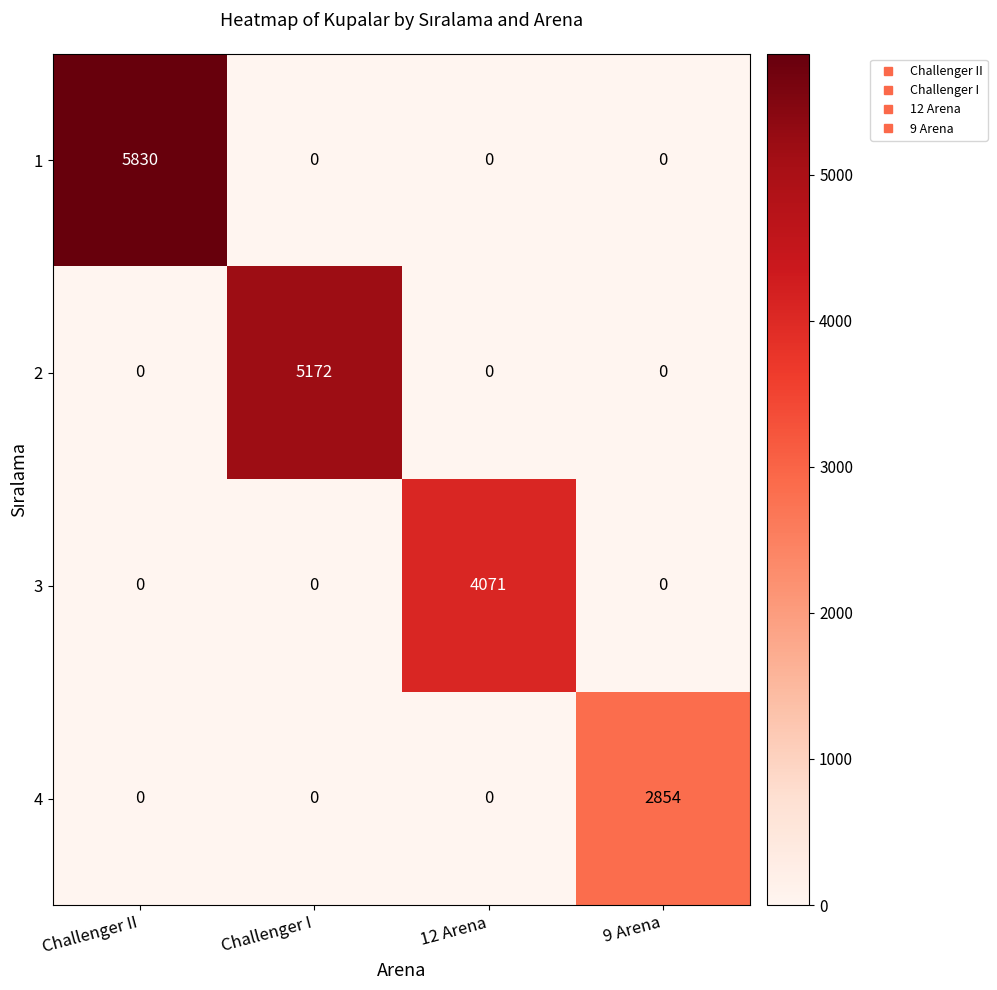

What is the average value of the 1 series?

1458